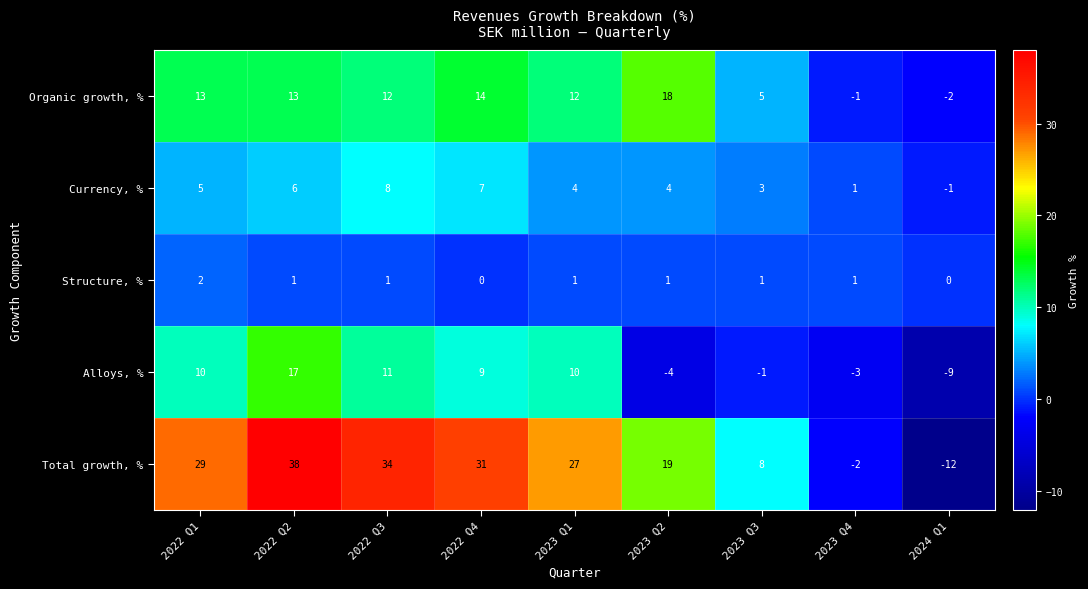

Which series changed the most between 2022 Q4 and 2024 Q1?

Total growth, %